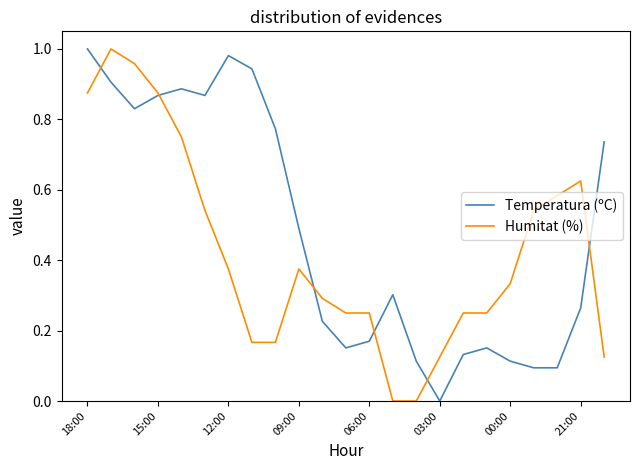

In Temperatura (ºC), how many points are higher than both neighbors (excluding endpoints)?

4